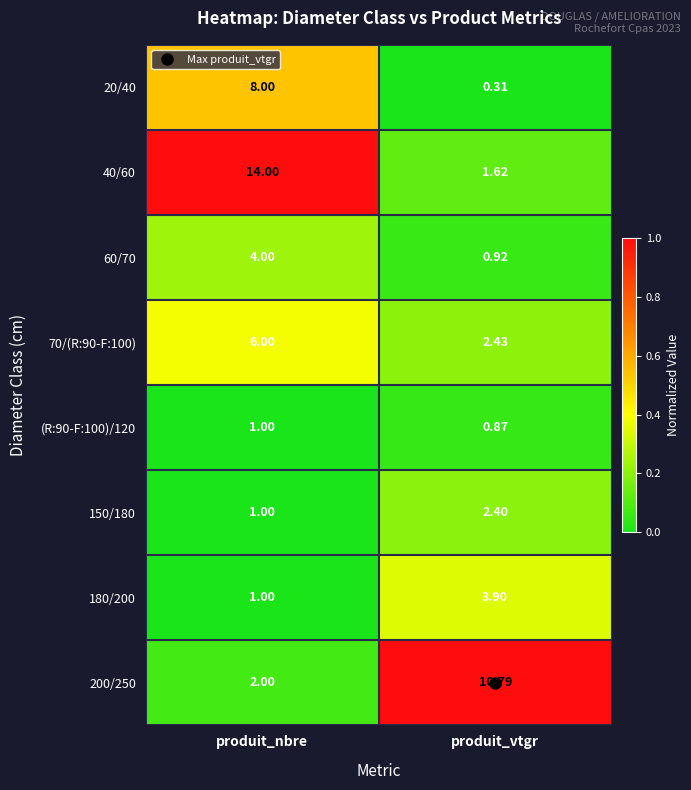

Which category has the lowest value in the 200/250 series?

produit_nbre